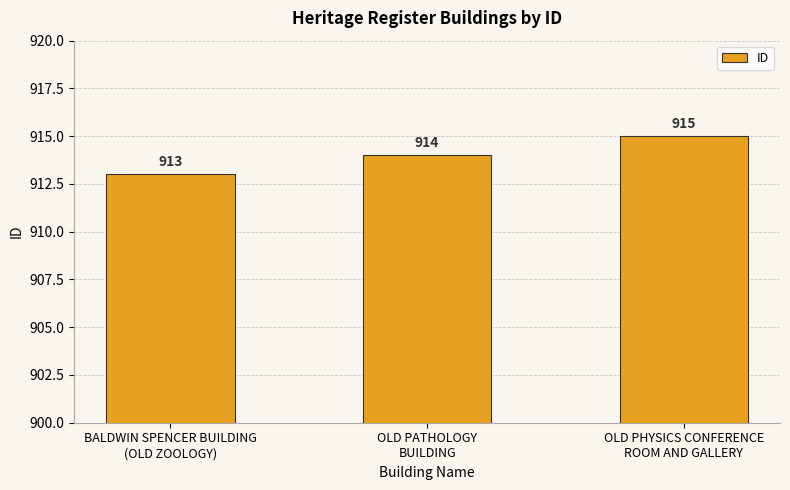

Rank the categories by value from lowest to highest.

BALDWIN SPENCER BUILDING
(OLD ZOOLOGY), OLD PATHOLOGY
BUILDING, OLD PHYSICS CONFERENCE
ROOM AND GALLERY